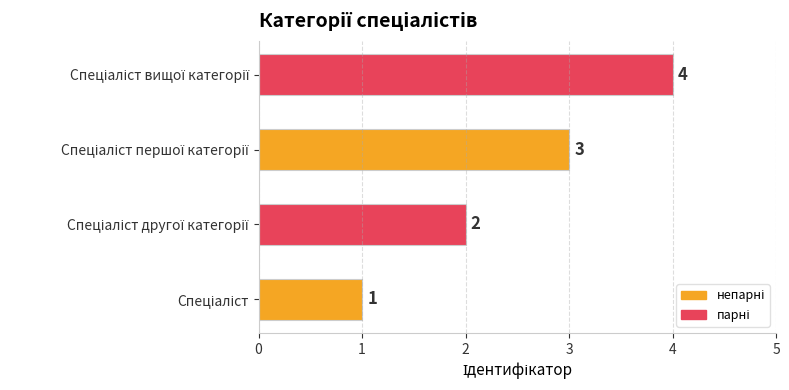

Count the values in the range 2 to 4.

3